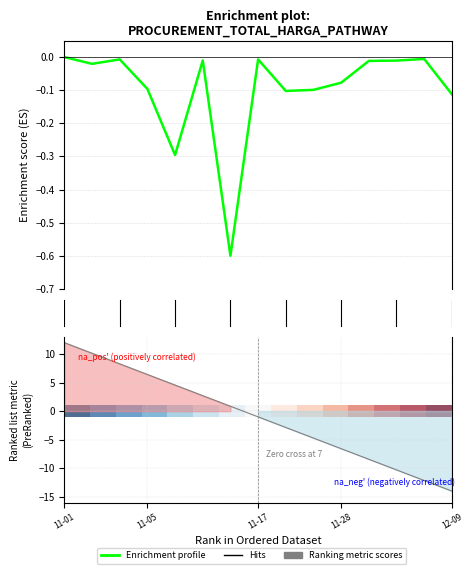

What position from the left is 11-17?

8